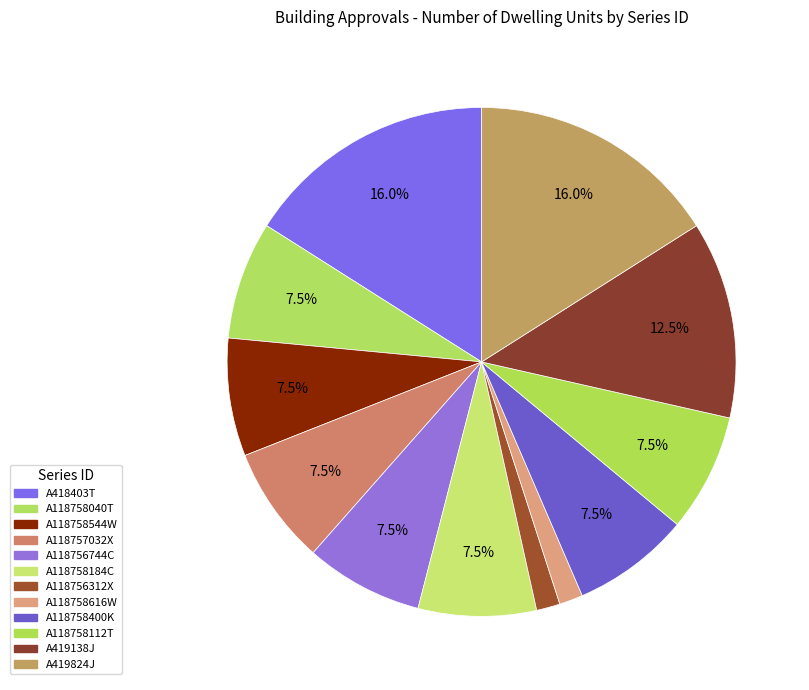

How many slices are in this pie chart?

12